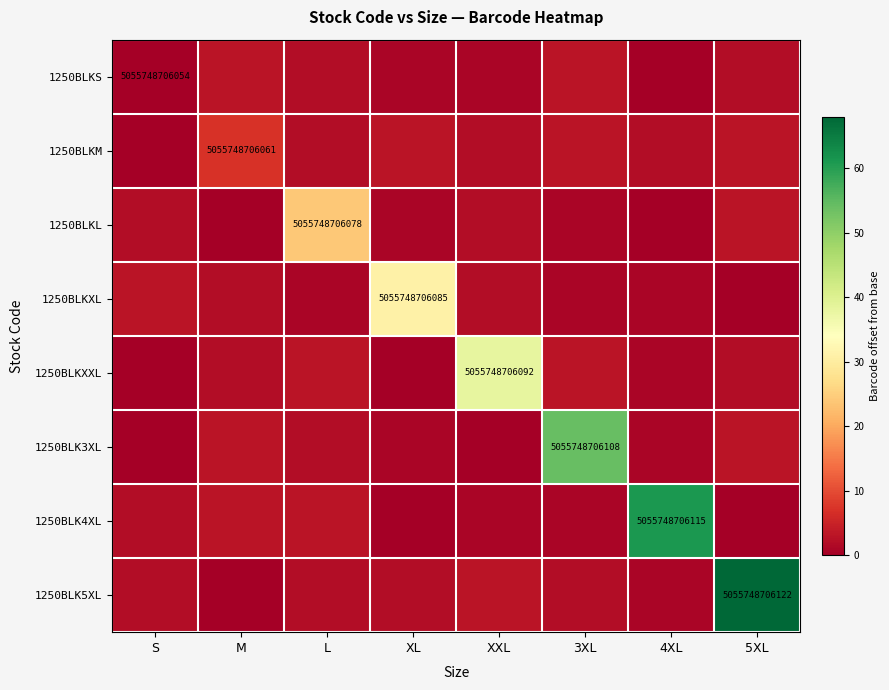

Is it true that 1250BLKM equals 9078345171801 at M?

False